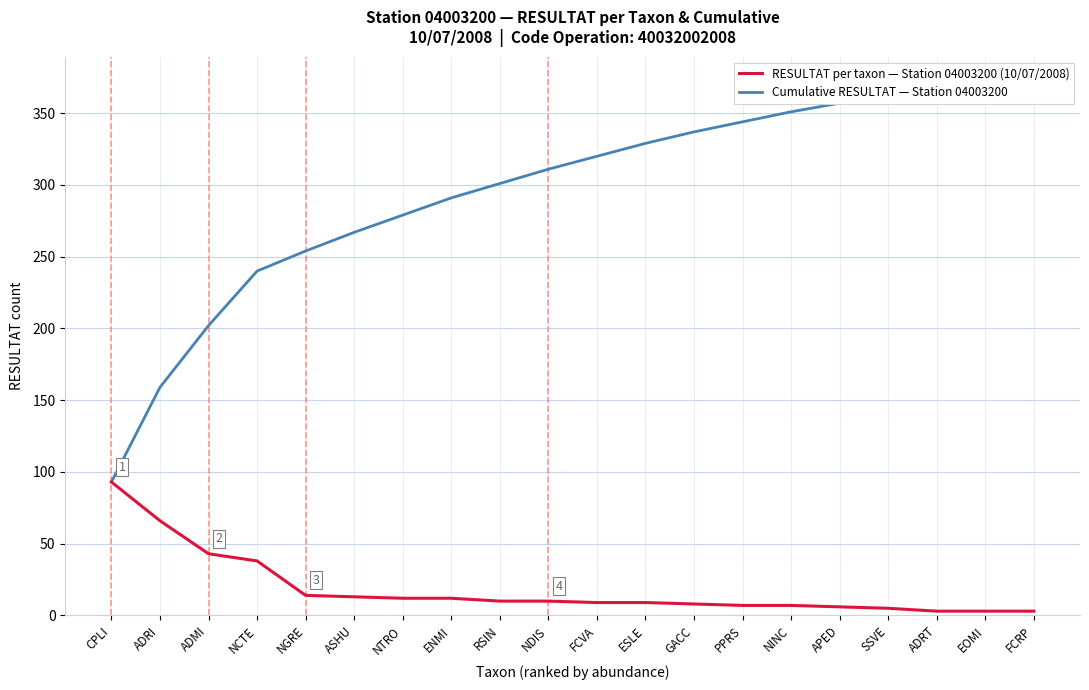

What position from the right is ADMI?

18